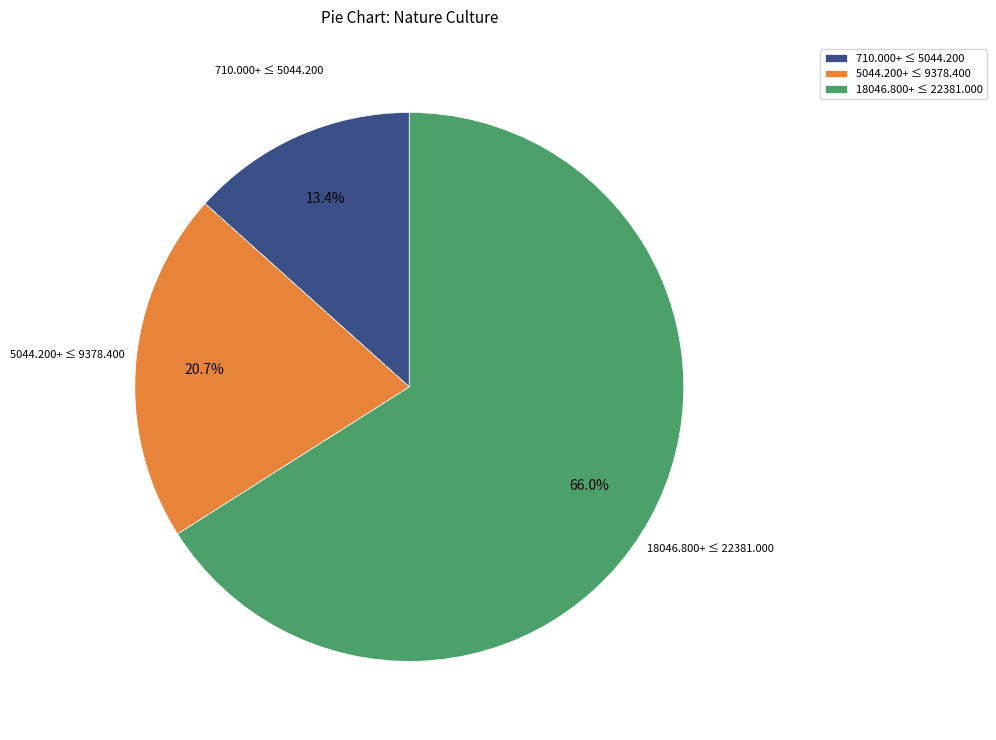

Which slice is the largest?

18046.800+ ≤ 22381.000